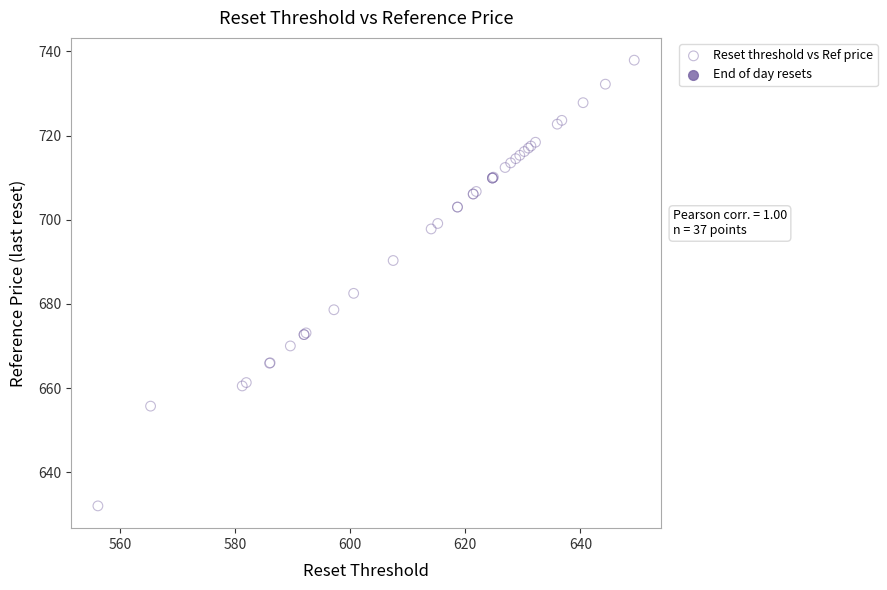

What Y value in the scatter plot is closest to 684?

682.5